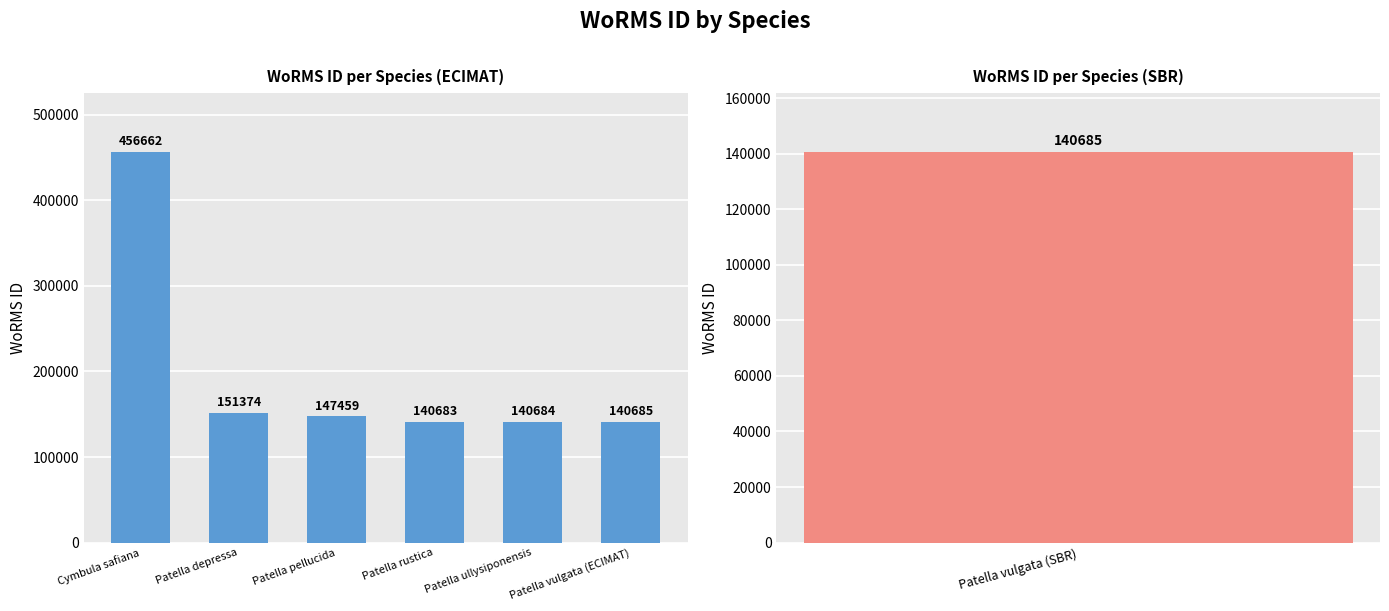

Are the bars grouped side by side (vs. stacked)?

No